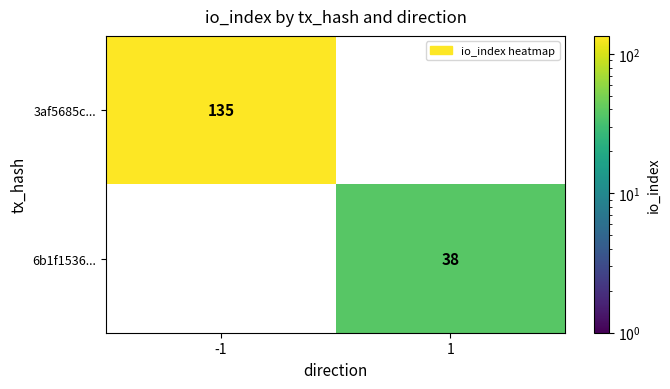

How many data points does each series have?

2